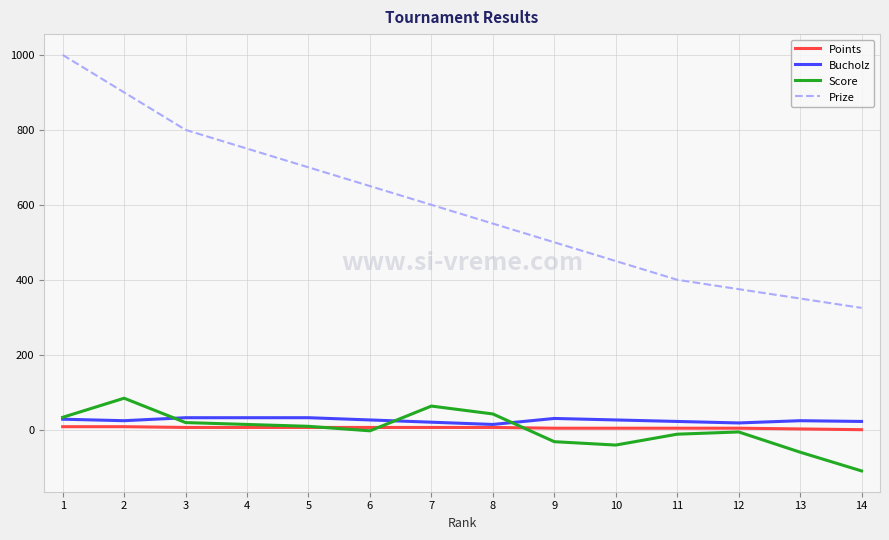

Which series changed the most between 4 and 13?

Prize